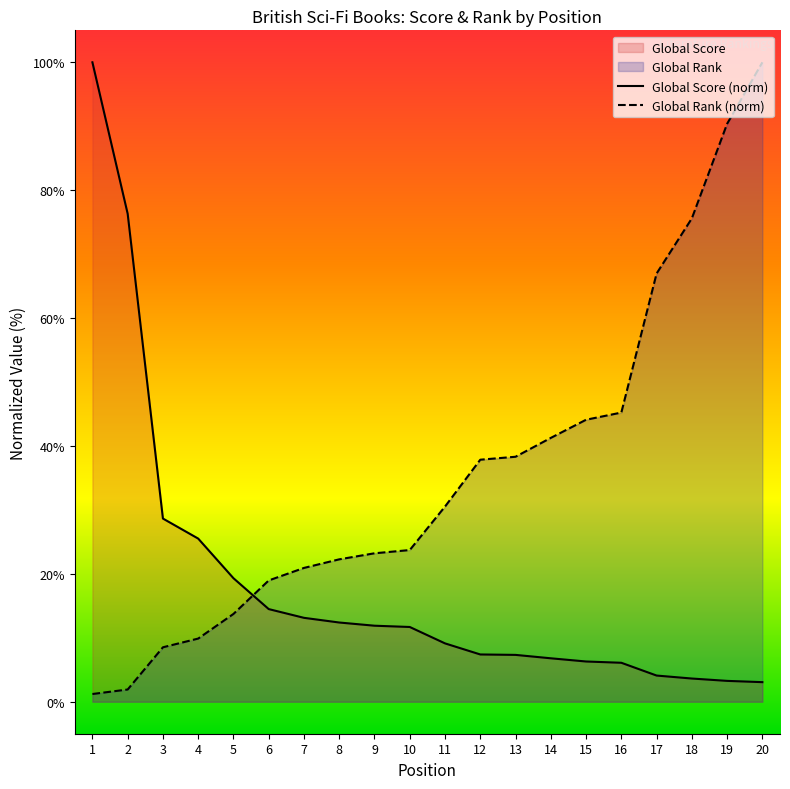

True or false: Global Rank has a value of 2.2 at 1.

False